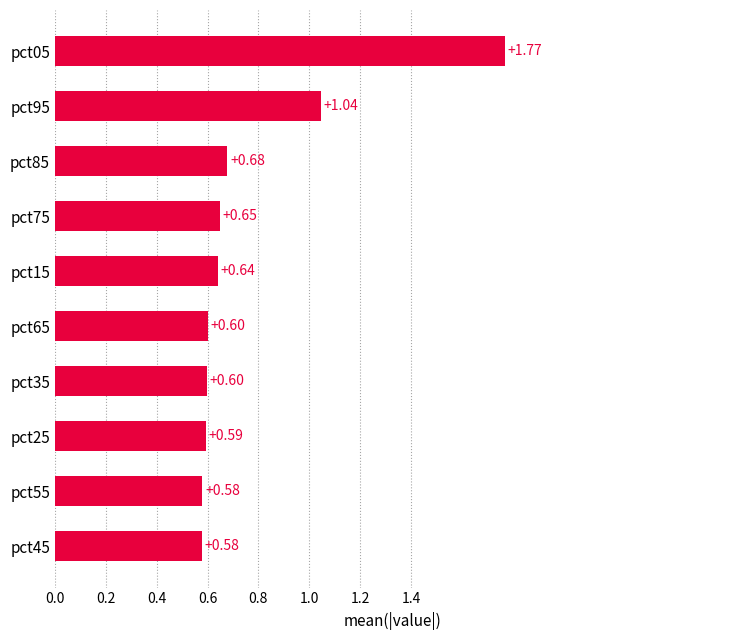

What is the change in value from pct45 to pct85?

+0.1